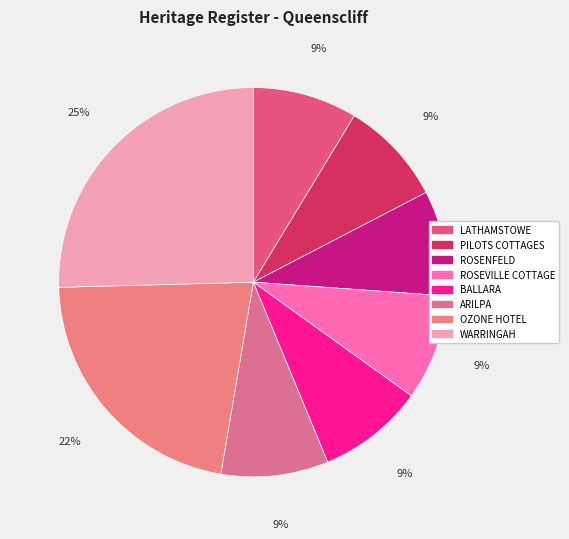

To the nearest percent, what portion does BALLARA represent?

9%